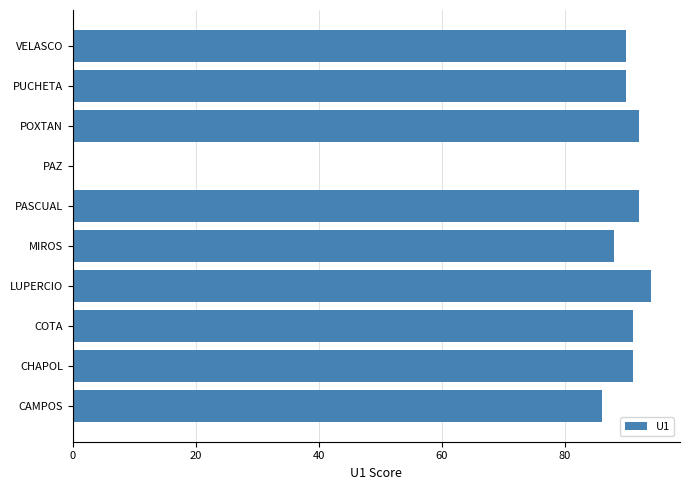

The value at LUPERCIO is 94. True or false?

True